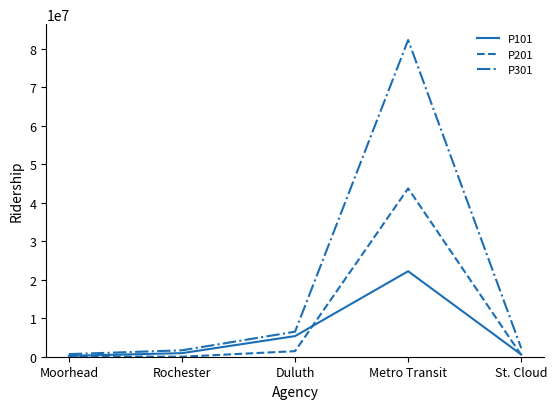

Read the P101 value at Moorhead.

237660